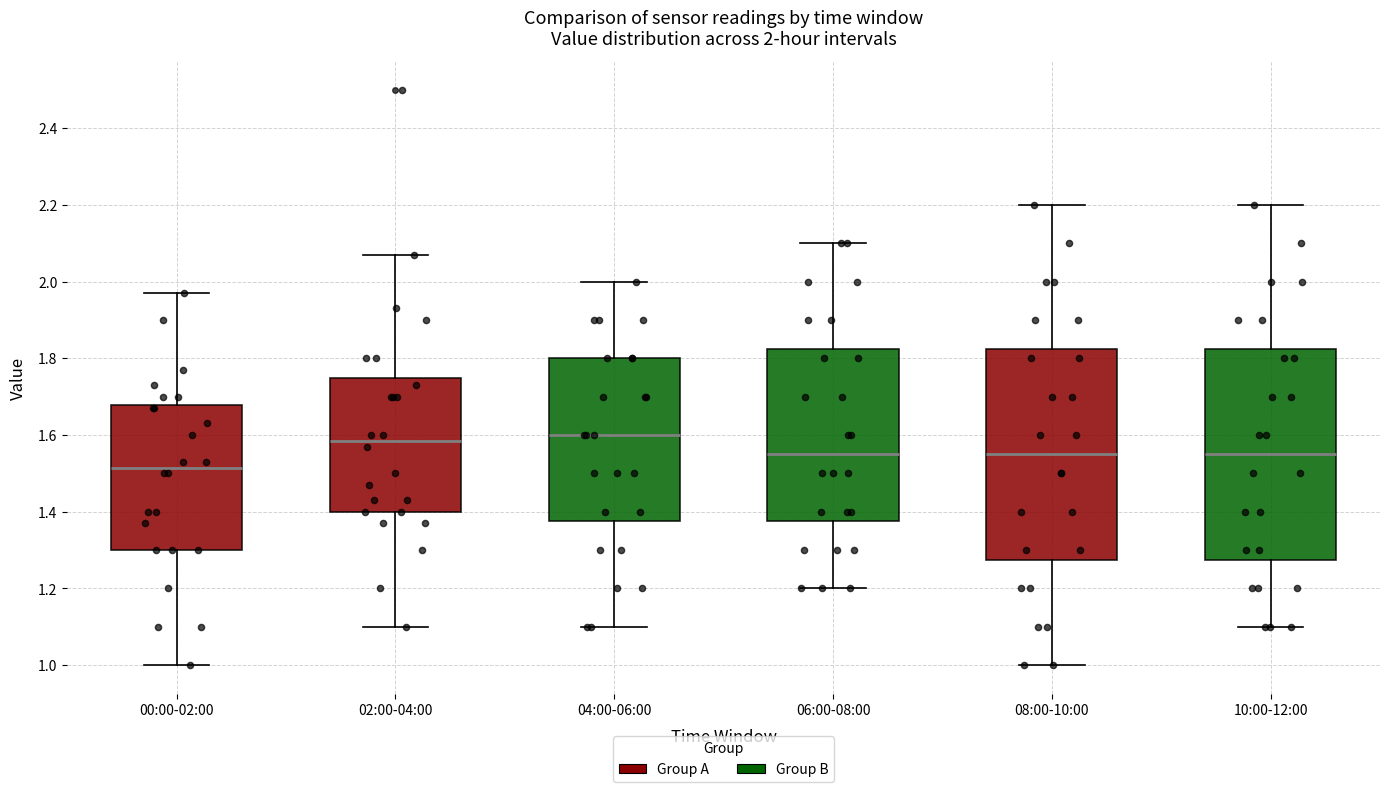

Which box's median line is the lowest?

00:00-02:00